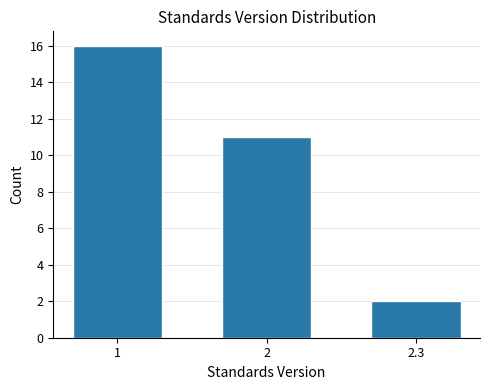

Reading left to right, what are all the values shown in this chart?

1=16	2=11	2.3=2